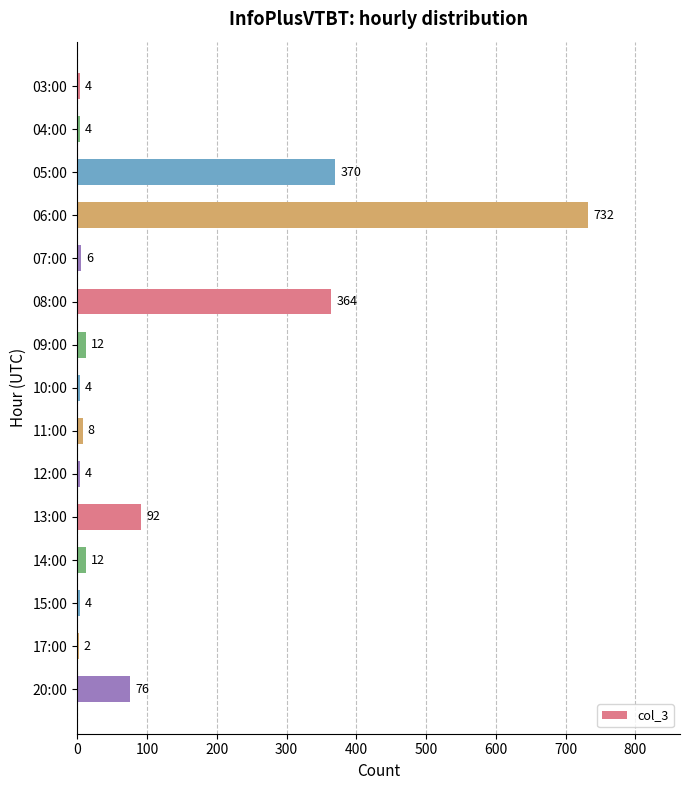

The chart shows a value of 458 at 06:00. True or false?

False